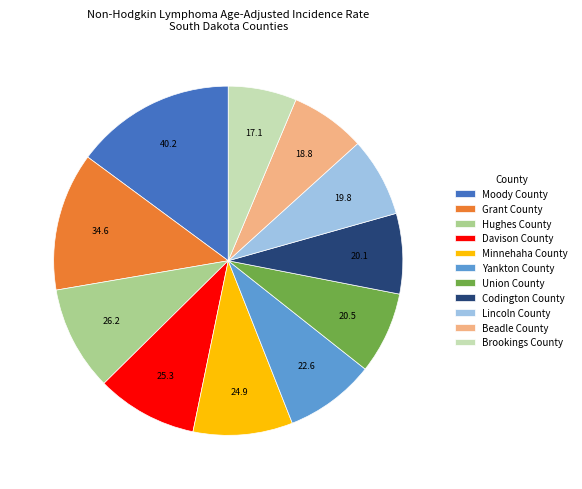

Does any single category account for the majority?

No